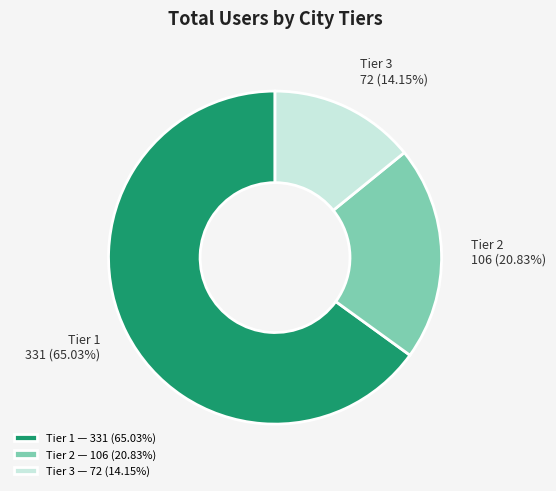

To the nearest percent, what is the difference between the largest and smallest slice percentages?

51%